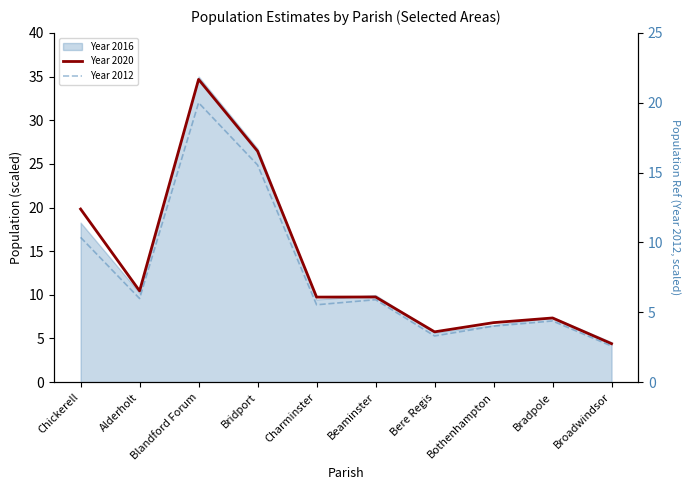

What is the label of the 5th point from the right?

Beaminster